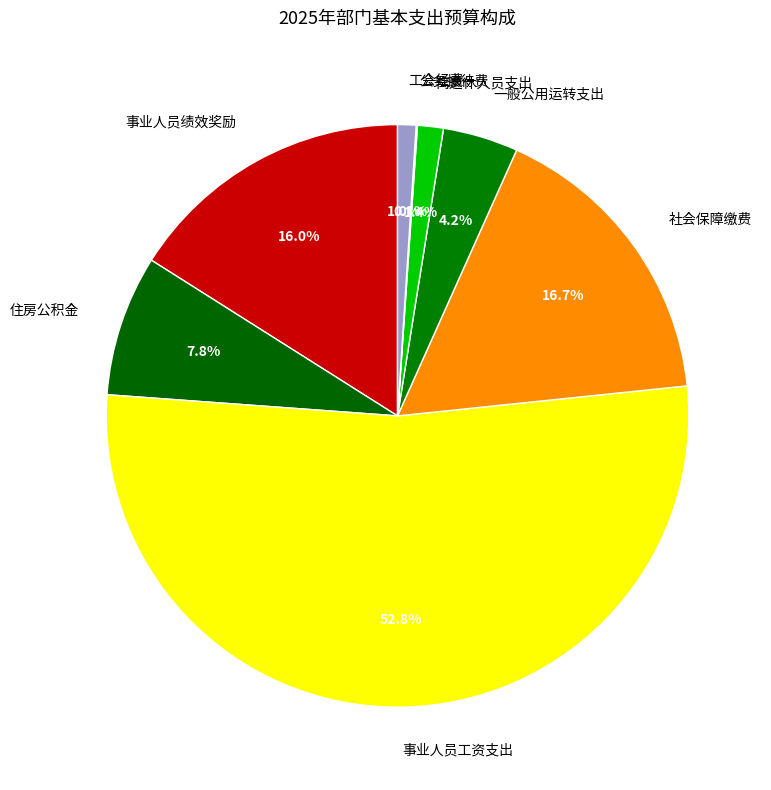

To the nearest percent, what portion does 离退休人员支出 represent?

1%